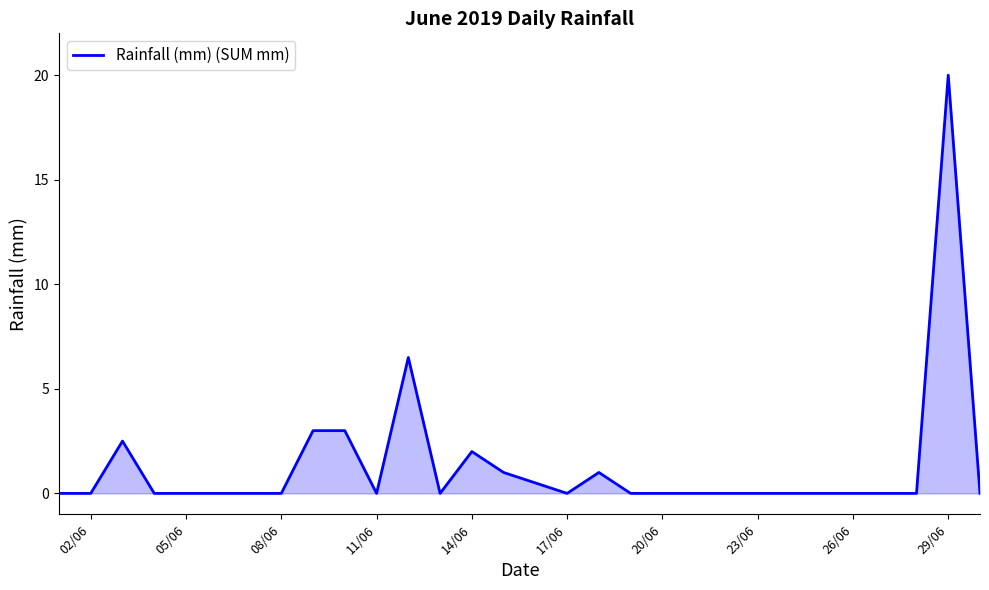

What is the greatest value displayed?

20.0